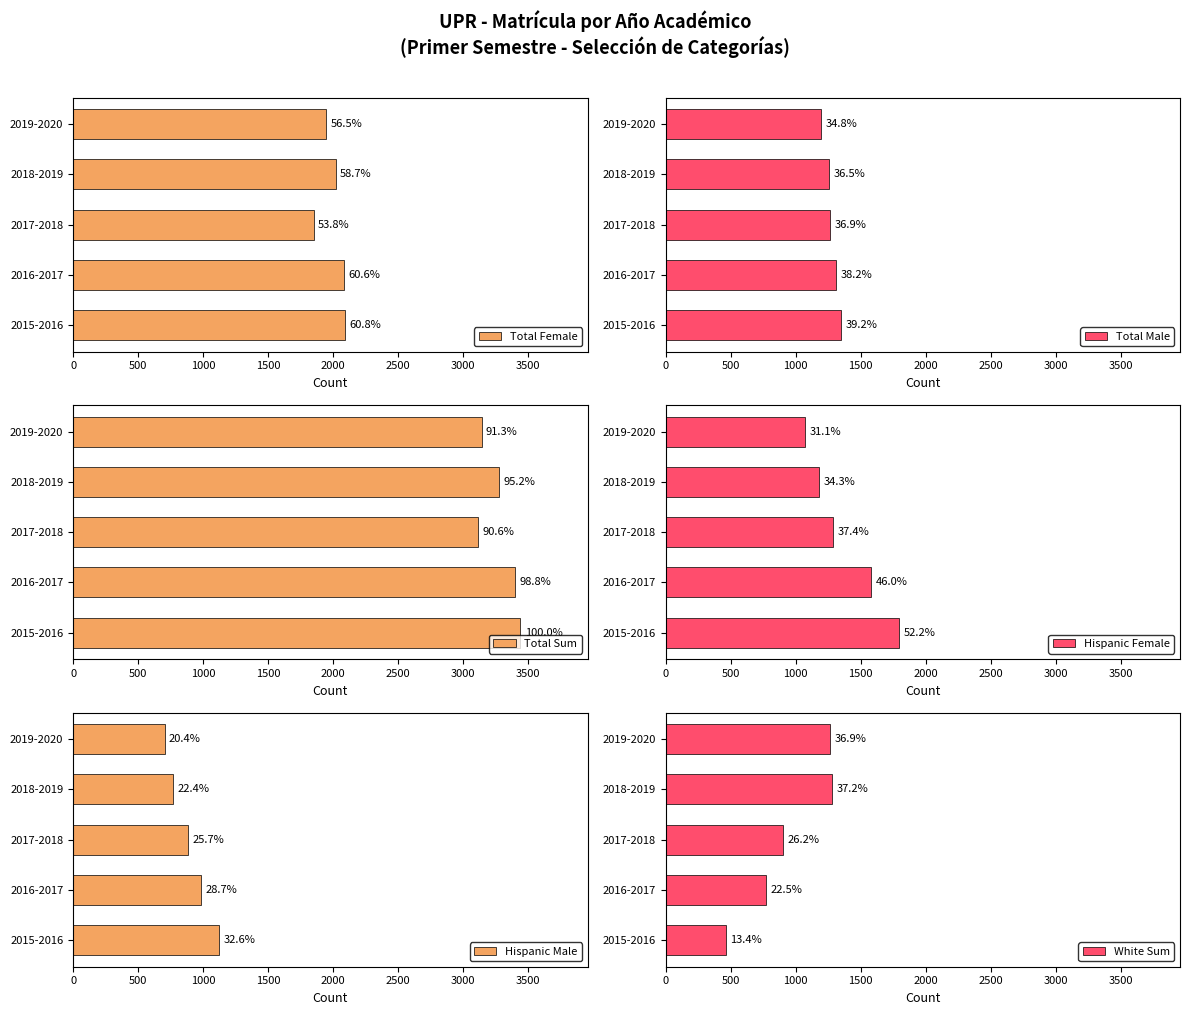

What is the sum of all Total Male values?

6383